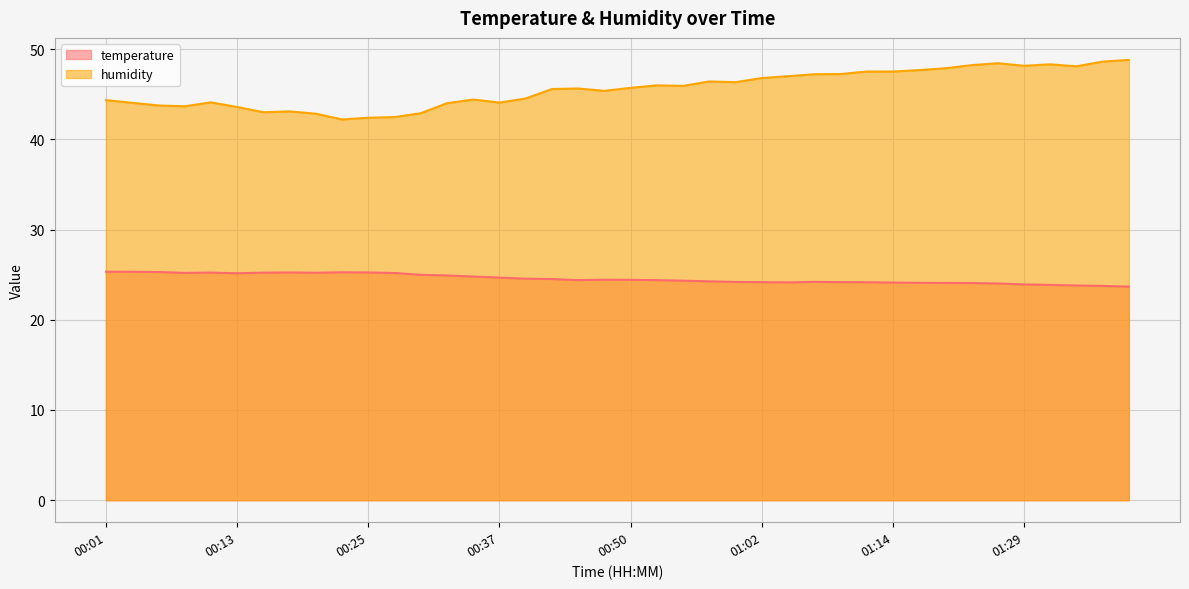

List the series in order of their peak value, highest first.

humidity, temperature